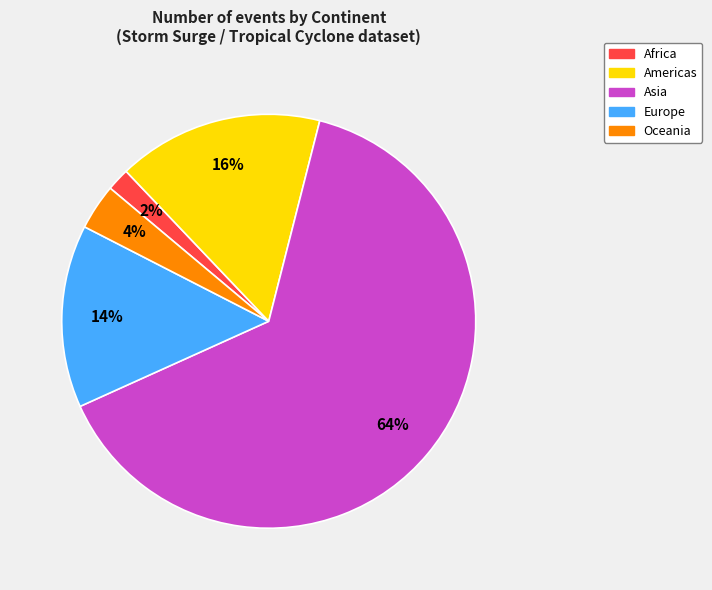

Count the number of slices in the pie.

5